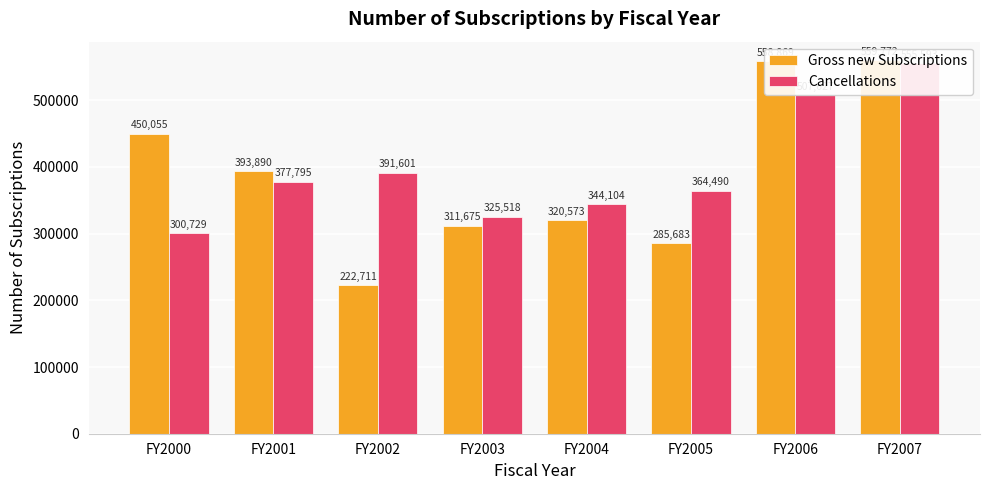

What is the maximum value shown in the chart?

559772